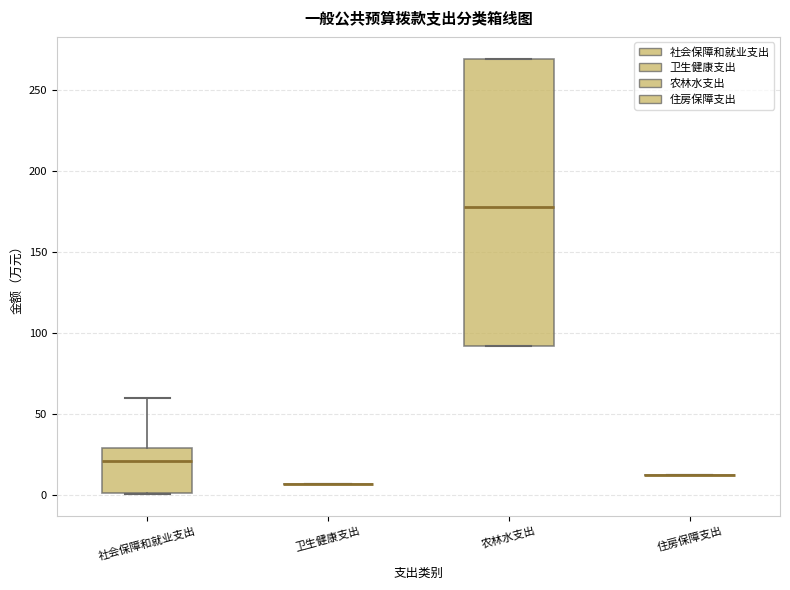

Comparing the boxes themselves (not the whiskers), which one is the tallest?

农林水支出